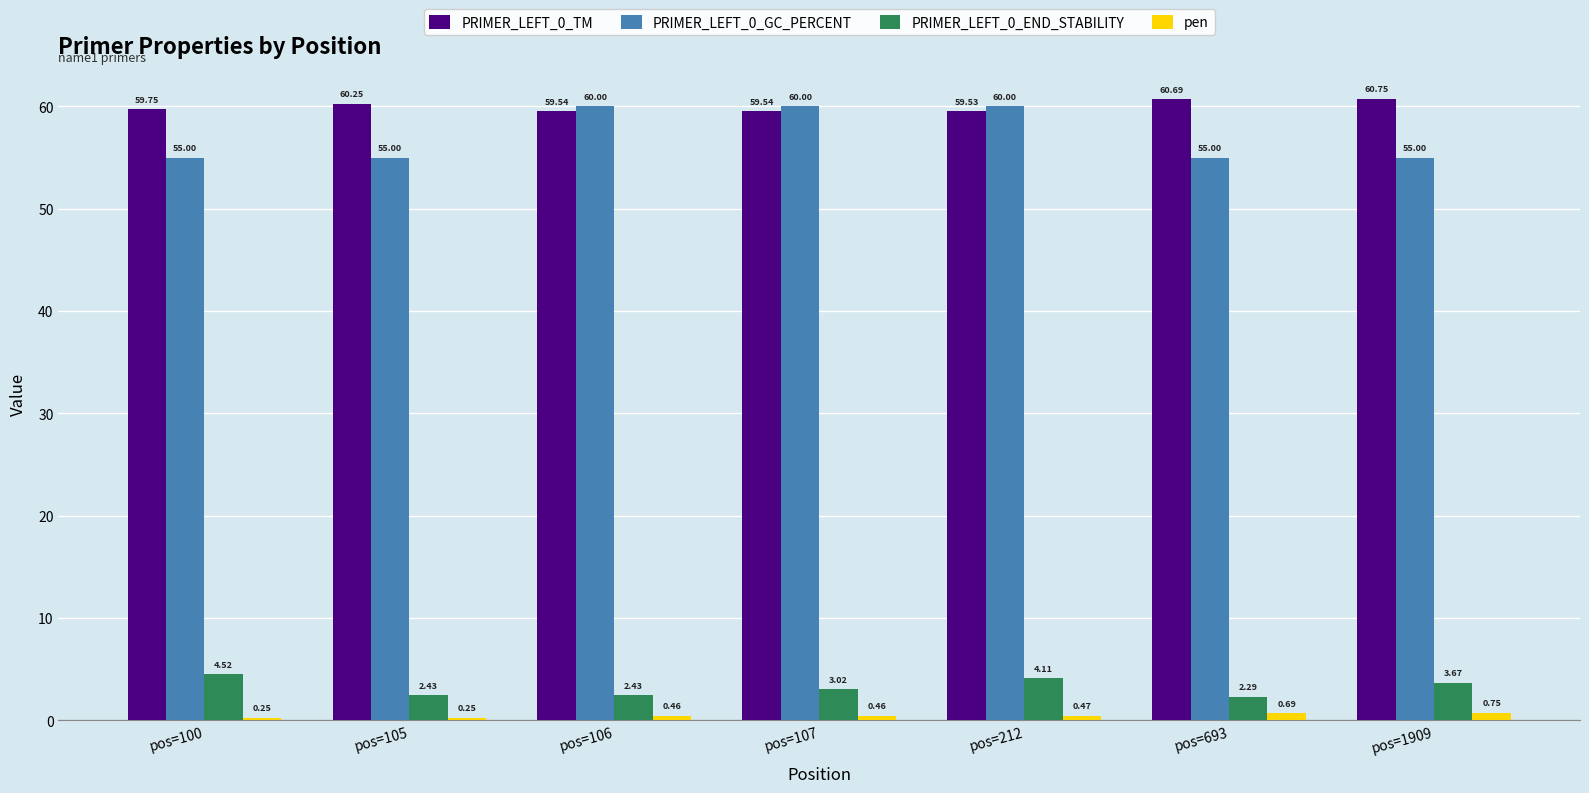

Which series changed the most between pos=105 and pos=107?

PRIMER_LEFT_0_GC_PERCENT